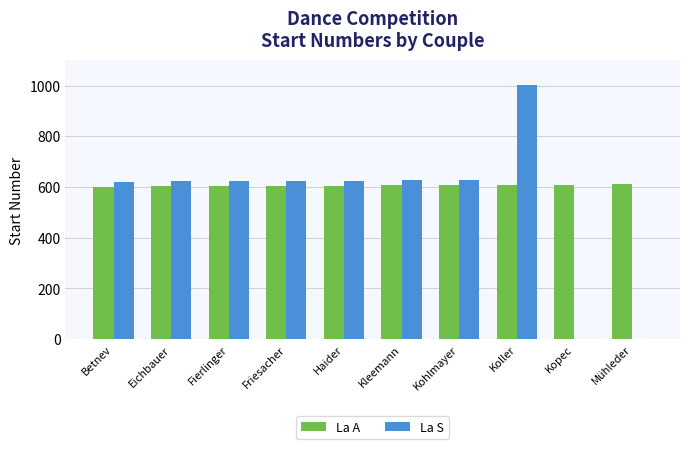

Which series has the widest spread of values?

La S